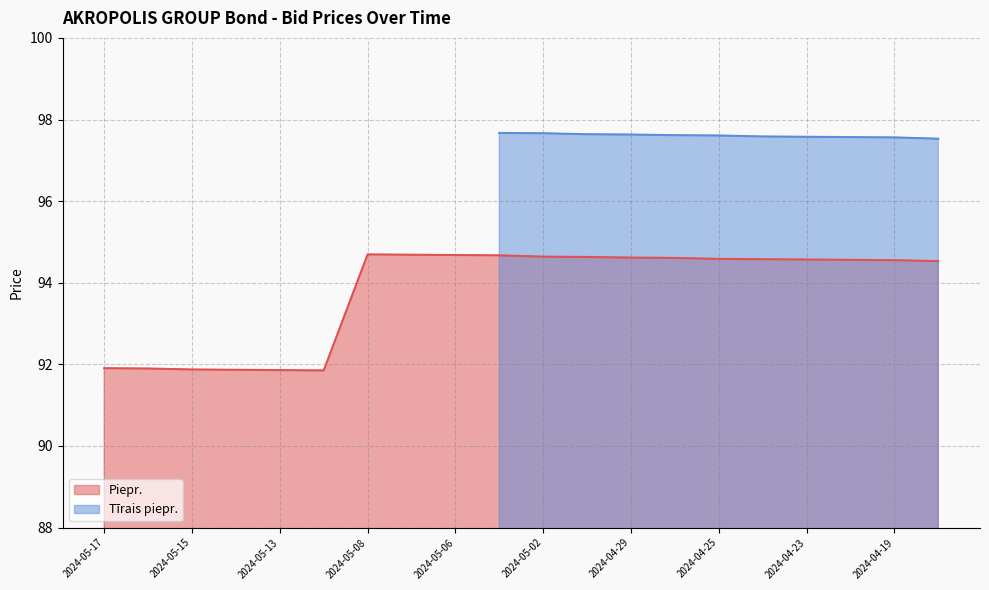

Where is the first local maximum?

2024-05-08